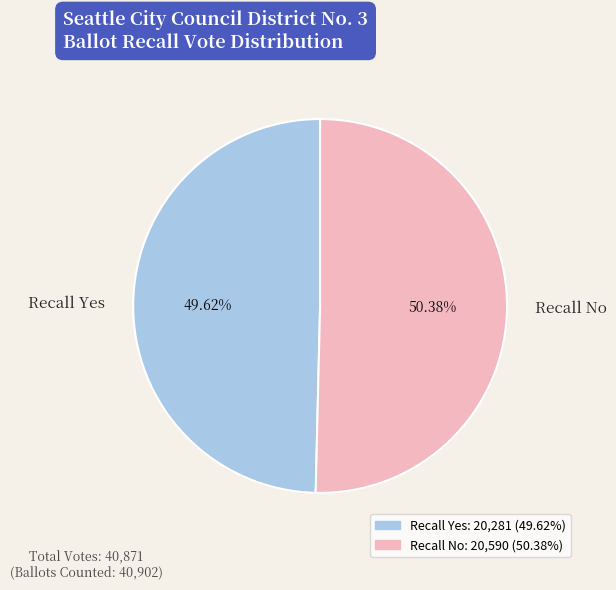

Which category has the biggest portion of the pie?

Recall No